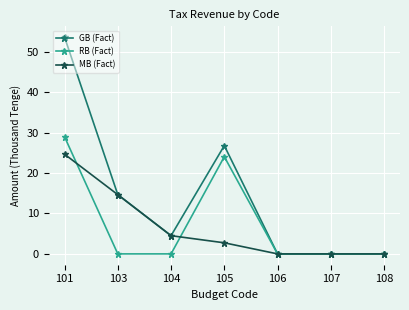

Where does the GB (Fact) series first go above 4?

101